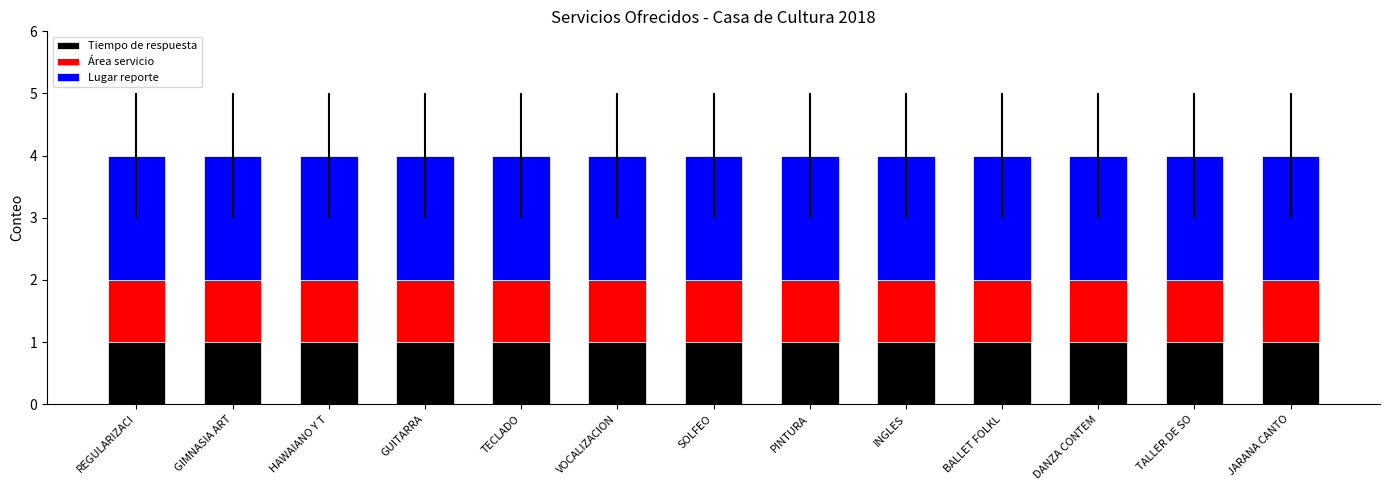

What is the sum of all Tiempo de respuesta values?

13